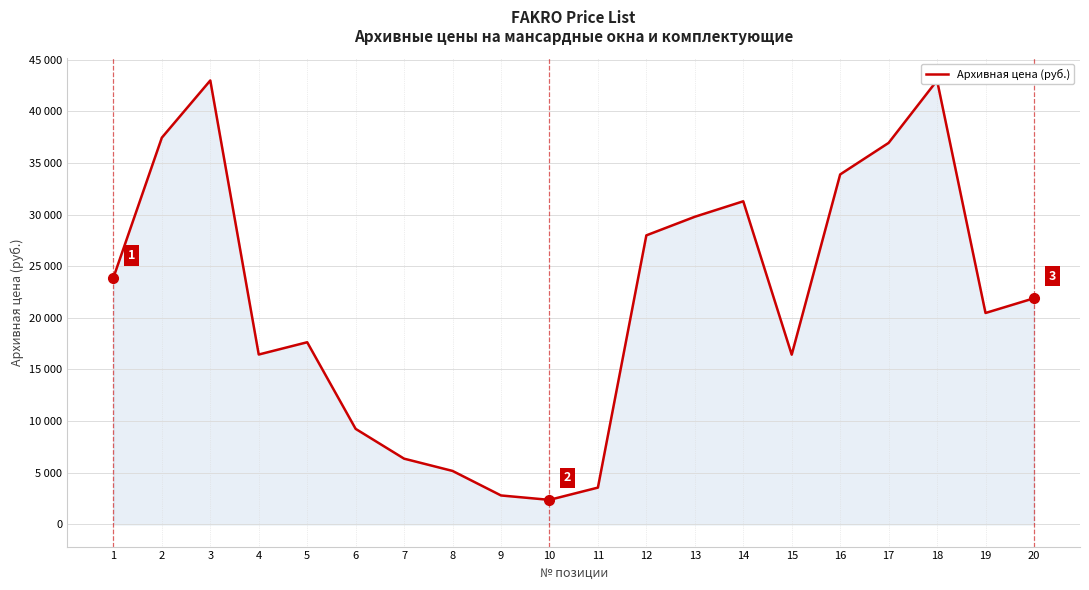

Reading right to left, list all the values displayed in this chart.

21897	20472	42990	36945	33890	16435	31290	29790	27990	3562	2375	2802	5177	6365	9250	17639	16450	42990	37450	23890